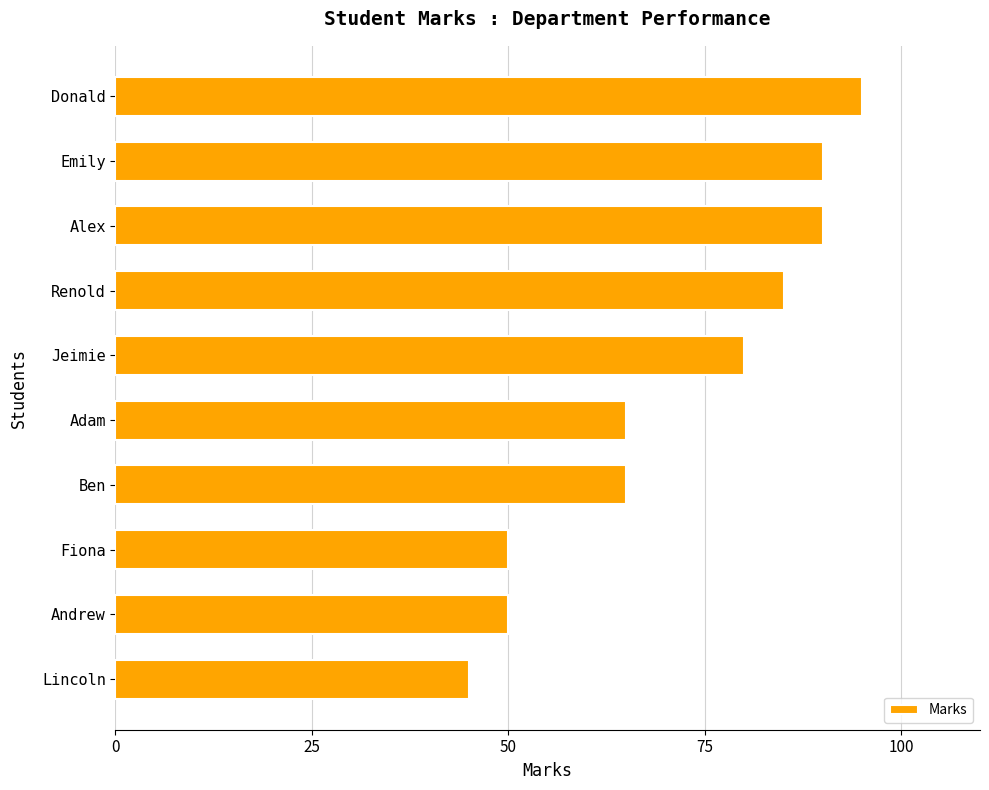

Which has a higher value, Emily or Fiona?

Emily